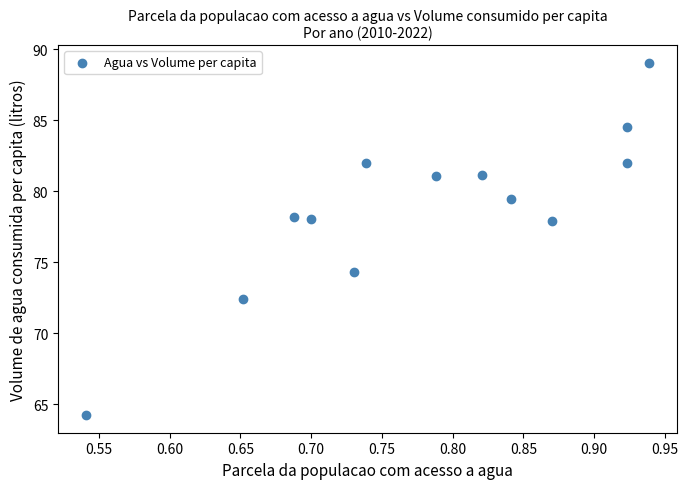

What is the range of X values (max minus min)?

0.4